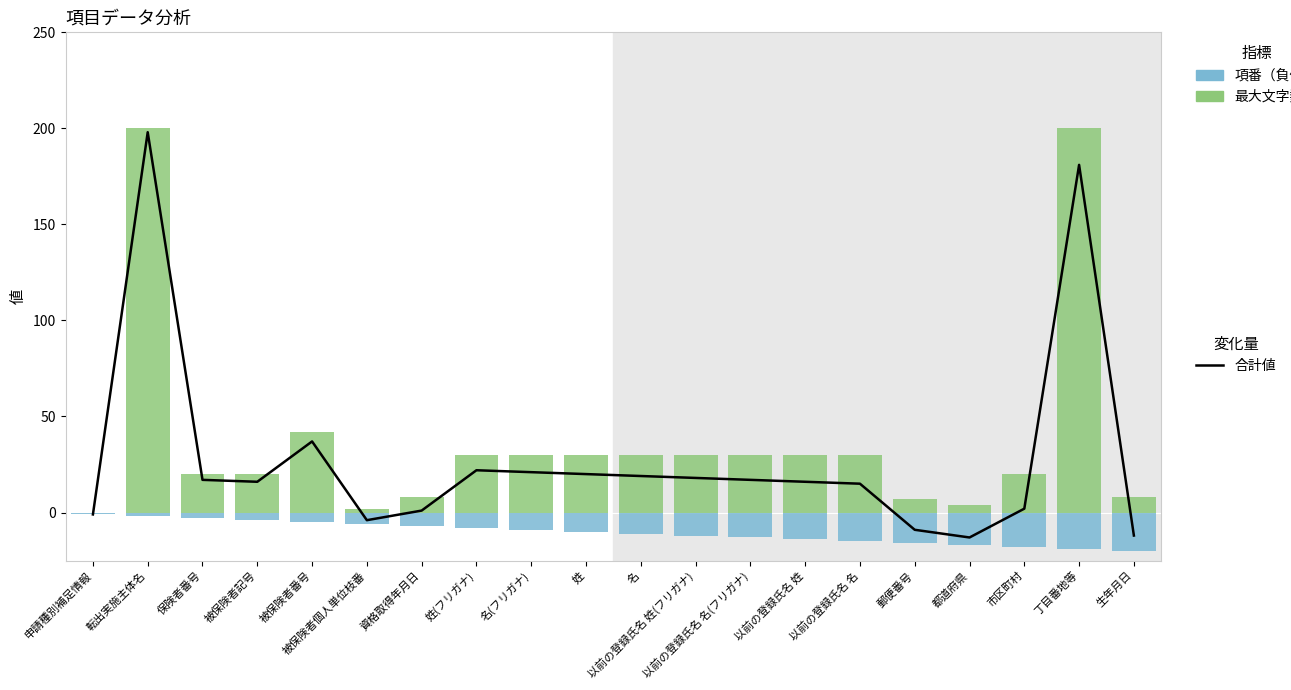

True or false: 項番（負値） has a value of -5 at 被保険者番号.

True